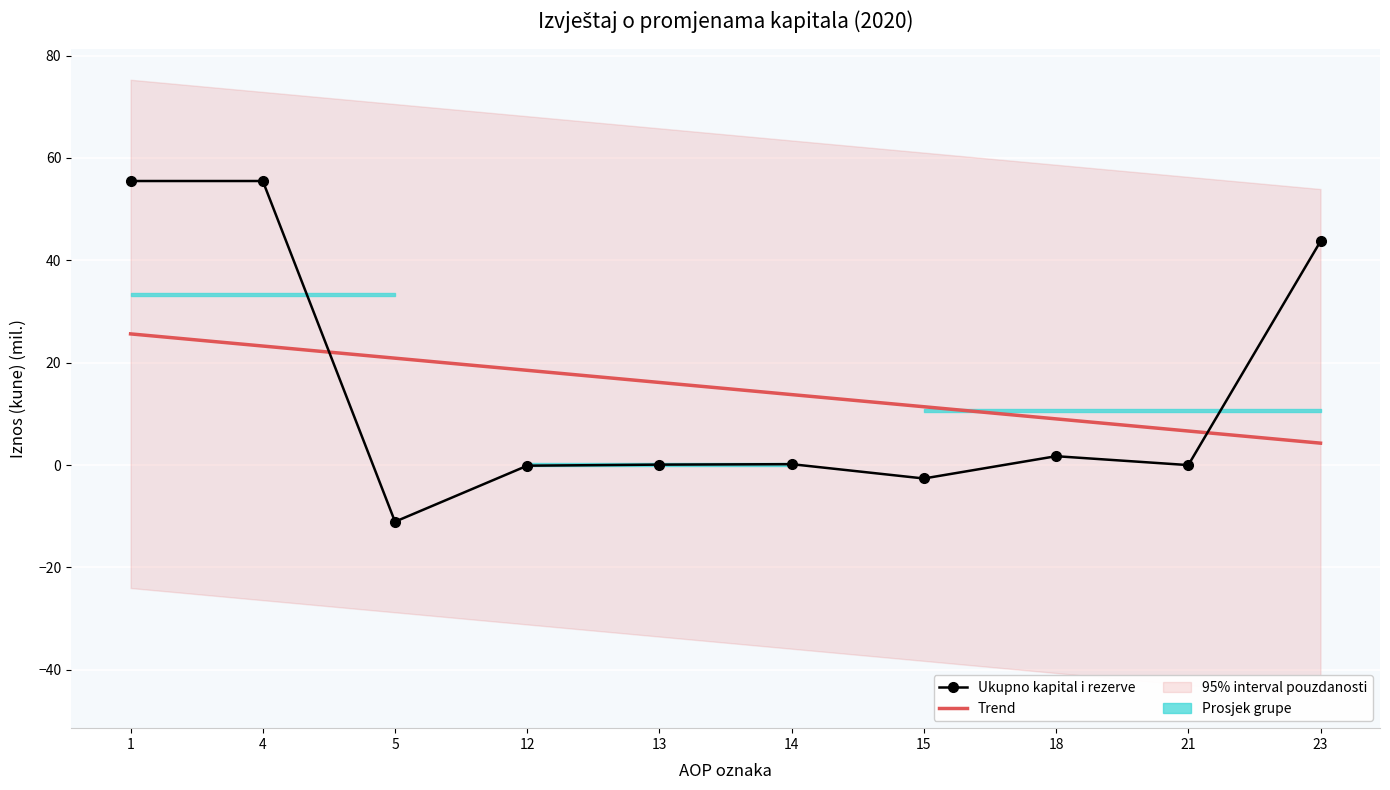

What is the spread (max minus min) of values at 15?

14.0